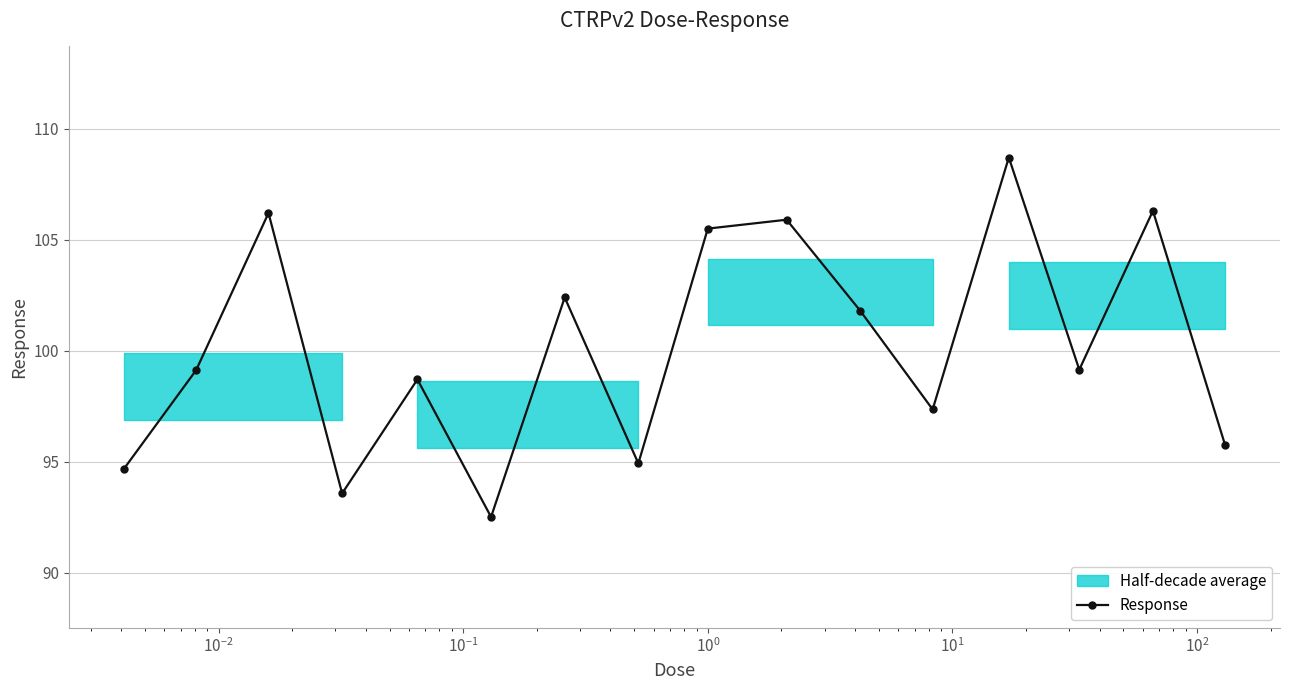

True or false: Response has more than 2 points higher than both neighbors.

True